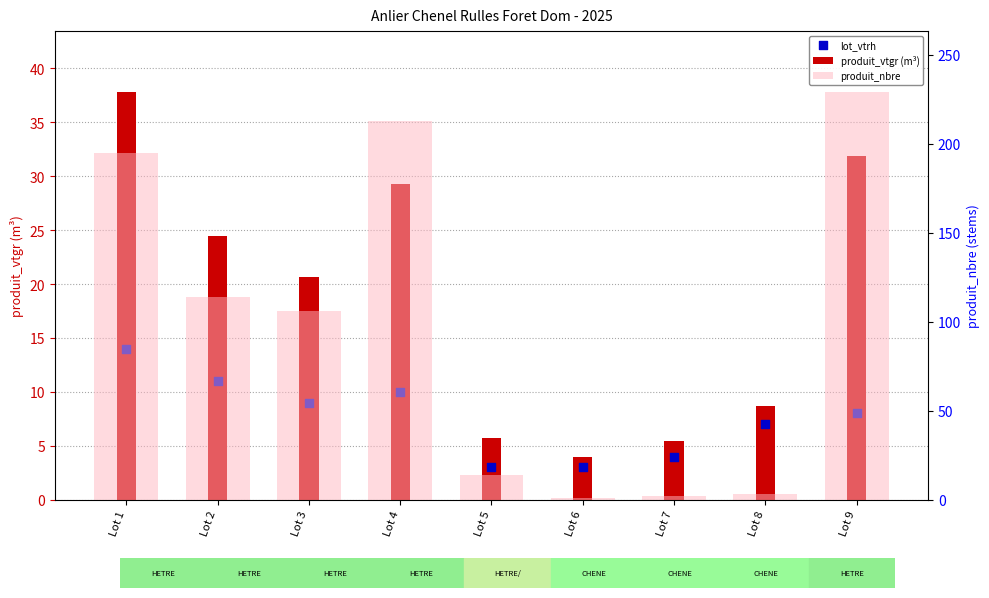

Which series reaches the maximum Y coordinate?

produit_nbre